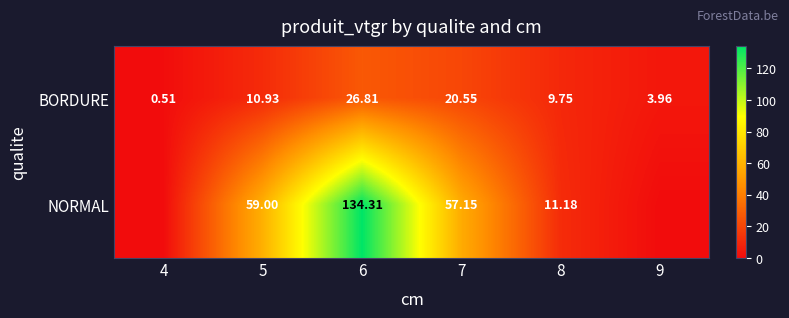

What is the maximum value shown in the chart?

134.3